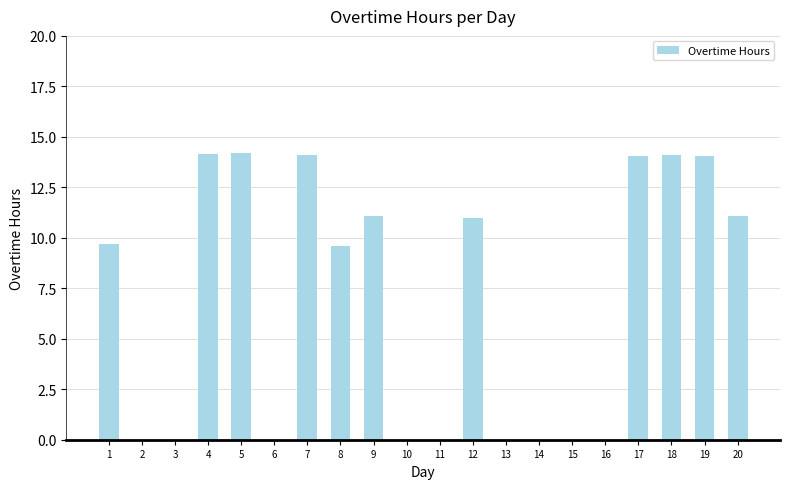

What is the ratio of the value at 1 to the value at 7?

0.7